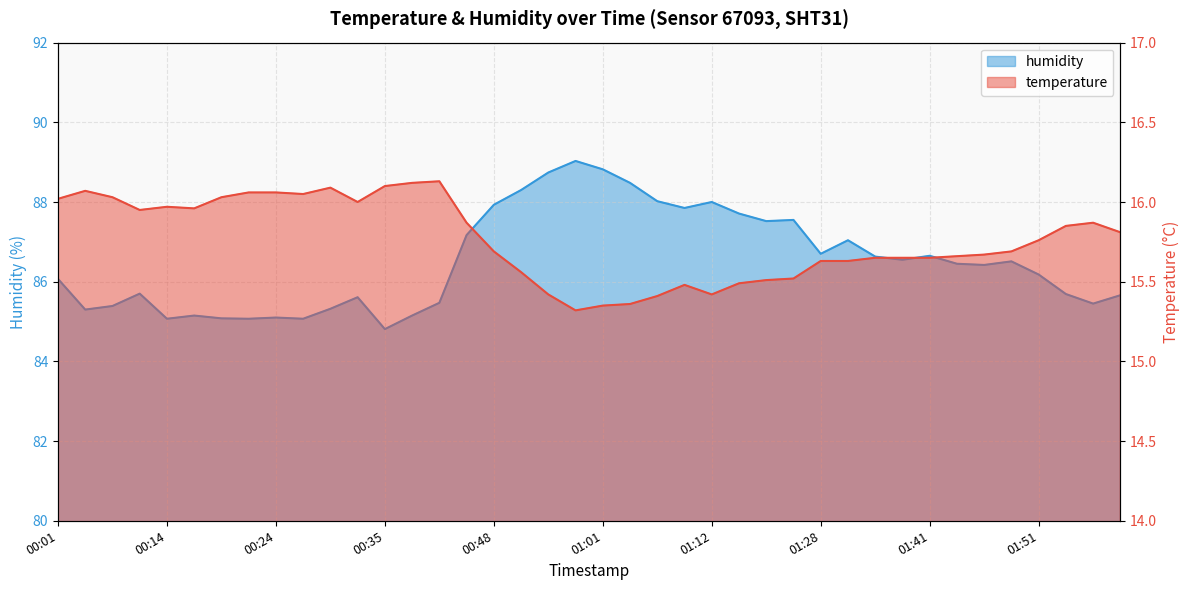

Is it true that humidity equals 118.1 at 01:04?

False